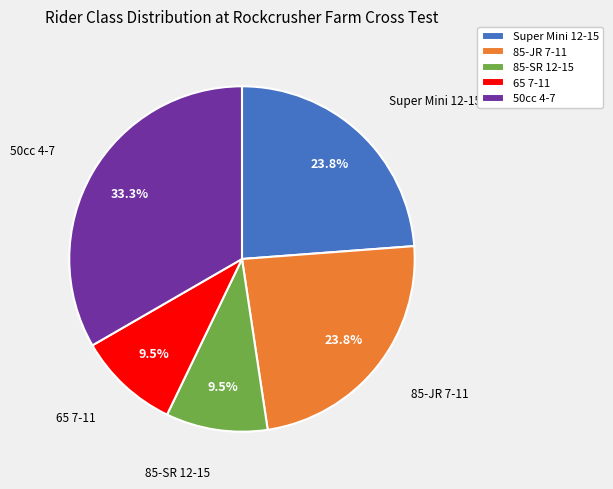

To the nearest percent, what is the difference between the largest and smallest slice percentages?

24%